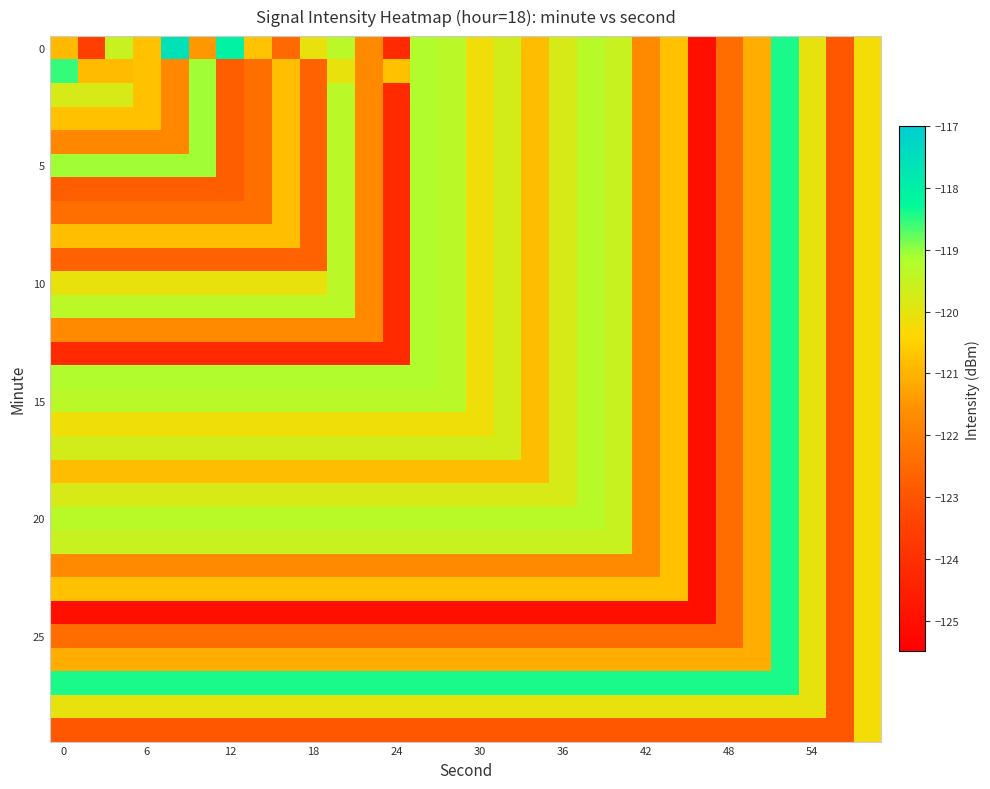

Count the number of categories in the chart.

30